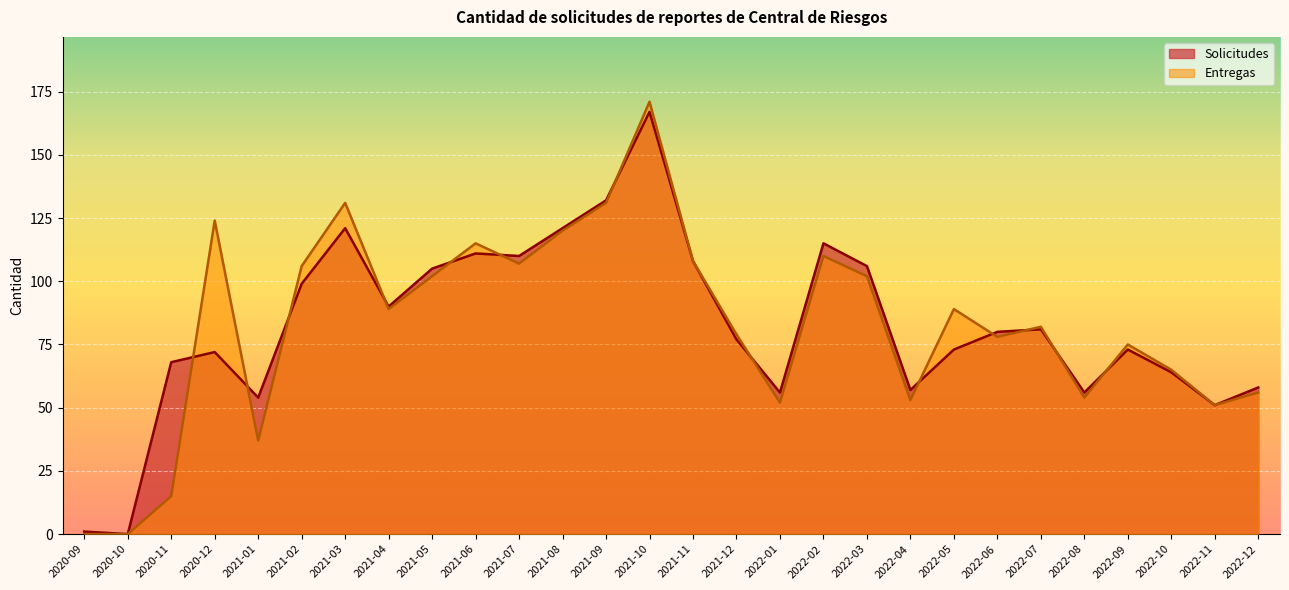

What is the approximate value of Entregas at 2021-06?

115